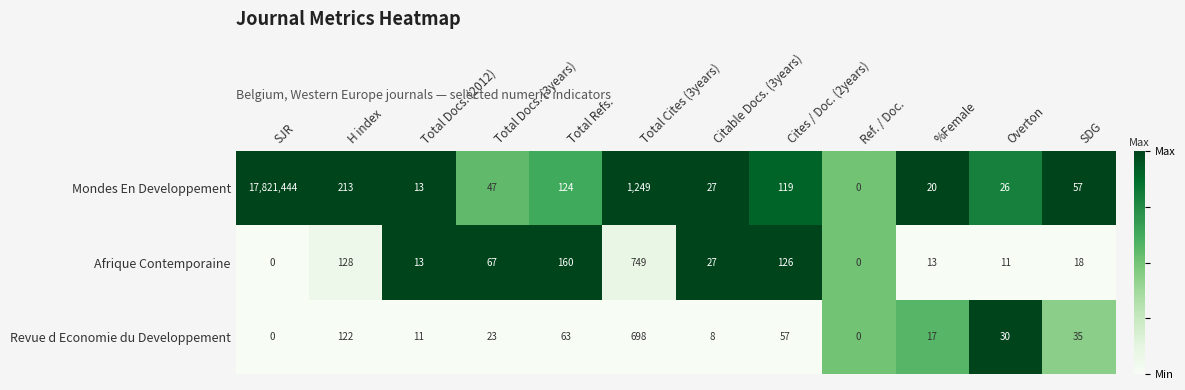

How many categories are shown in the chart?

12